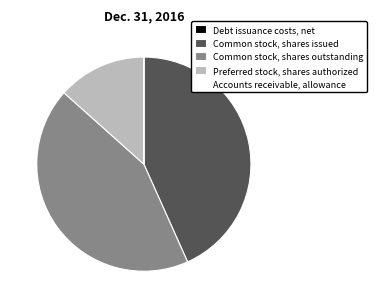

Is Preferred stock, shares authorized the majority of the pie?

No